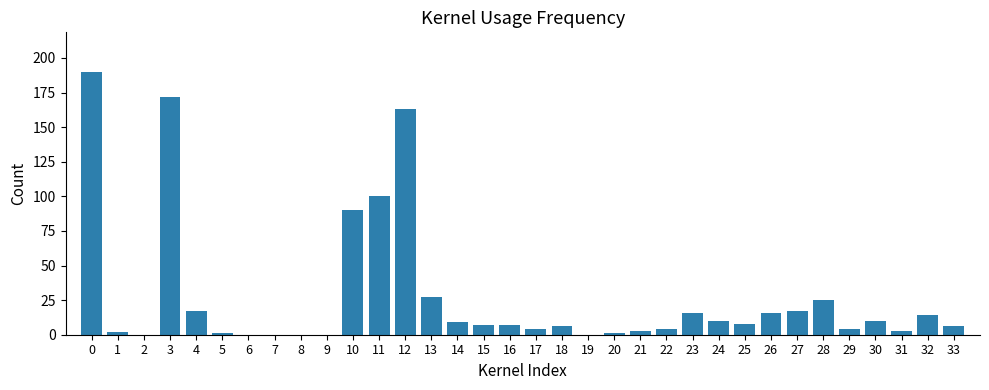

Reading right to left, transcribe all the data shown in this chart.

33=6	32=14	31=3	30=10	29=4	28=25	27=17	26=16	25=8	24=10	23=16	22=4	21=3	20=1	19=0	18=6	17=4	16=7	15=7	14=9	13=27	12=163	11=100	10=90	9=0	8=0	7=0	6=0	5=1	4=17	3=172	2=0	1=2	0=190